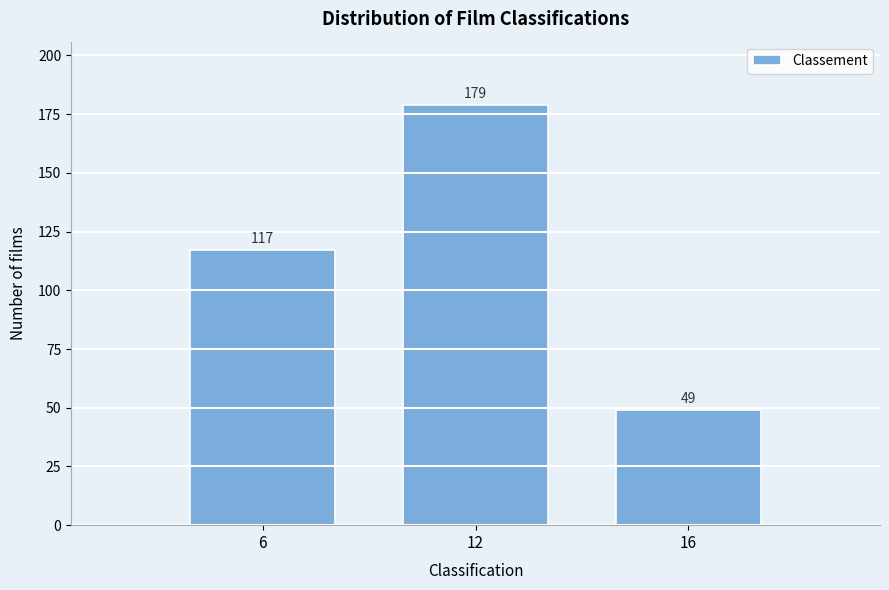

Reading left to right, list all the values displayed in this chart.

117	179	49